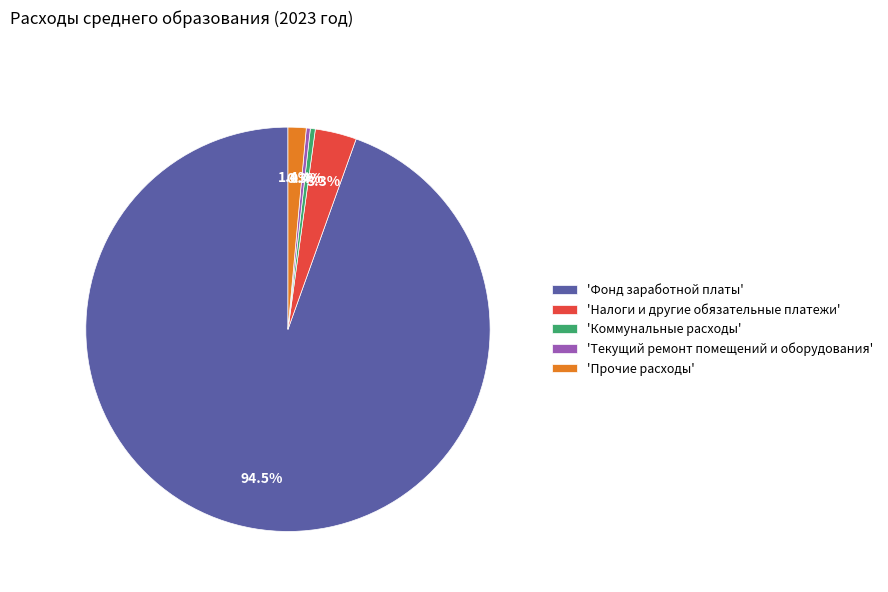

Which has a higher value, 'Фонд заработной платы' or 'Налоги и другие обязательные платежи'?

'Фонд заработной платы'